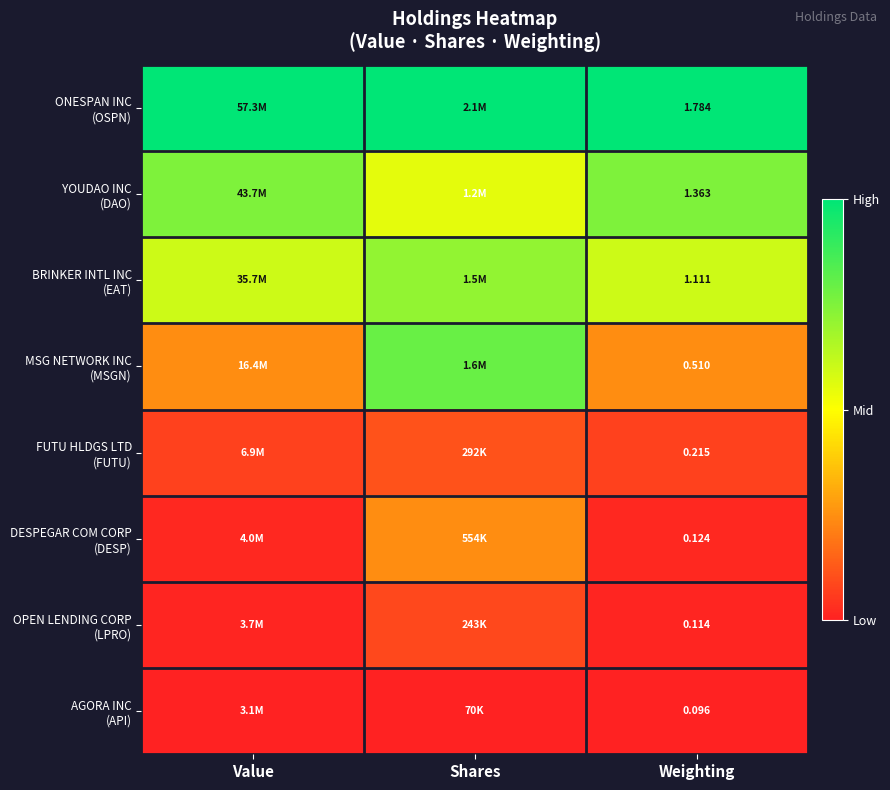

True or false: MSG NETWORK INC (MSGN) has a value of 1.1 at Shares.

False